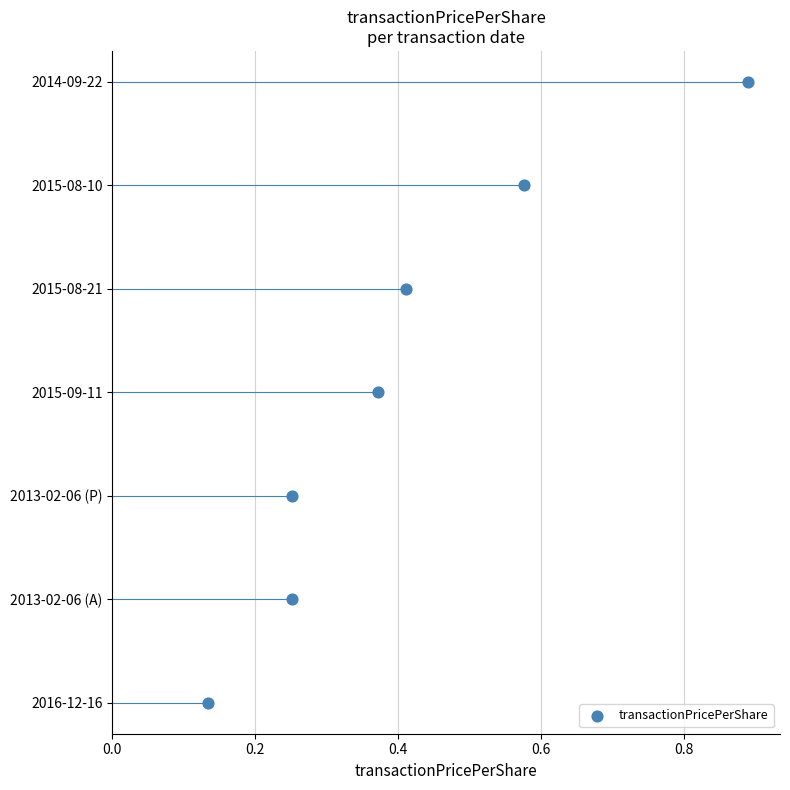

Between 0.6 and 0.8, which is larger?

0.8